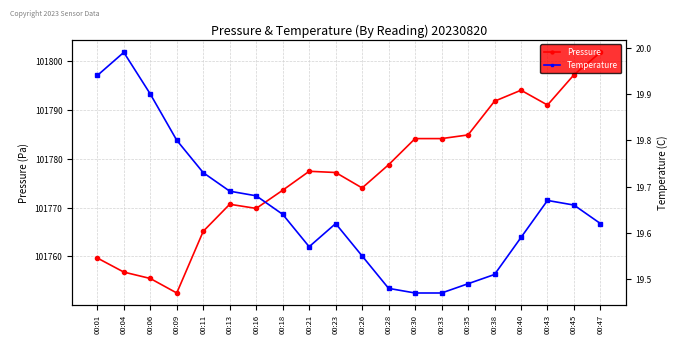

What is the sum of the Pressure values at 00:33 and 00:18?

203557.7